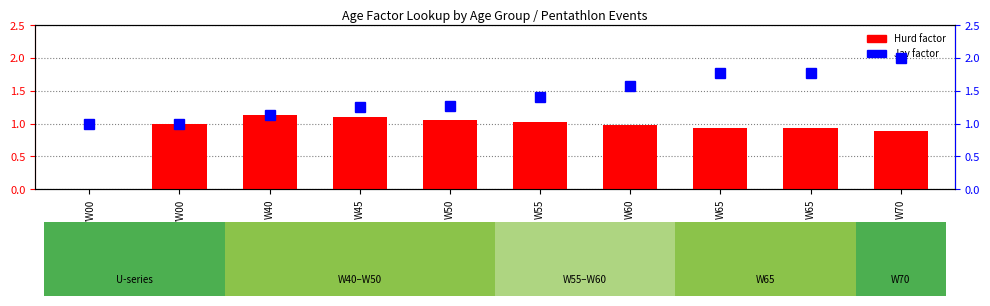

What is the difference between the highest and lowest values at W65?

0.8